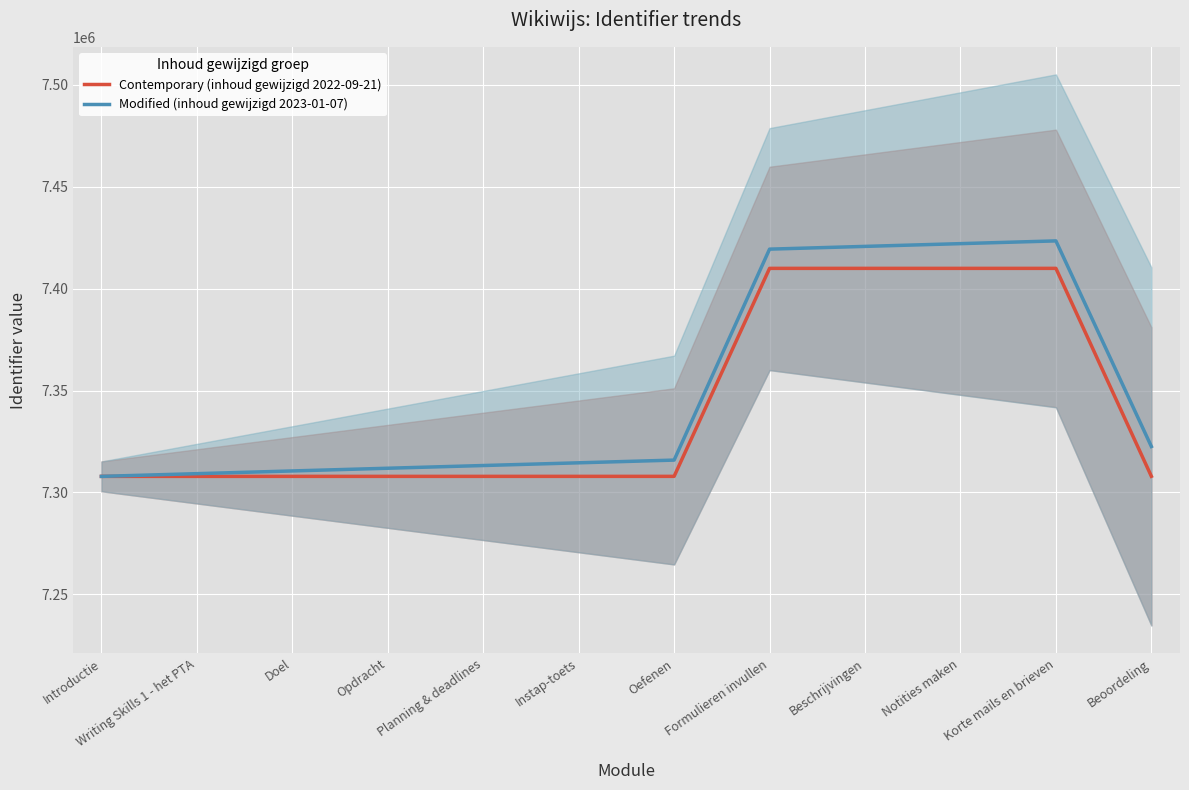

True or false: Contemporary (inhoud gewijzigd 2022-09-21) and Modified (inhoud gewijzigd 2023-01-07) intersect in this chart.

False